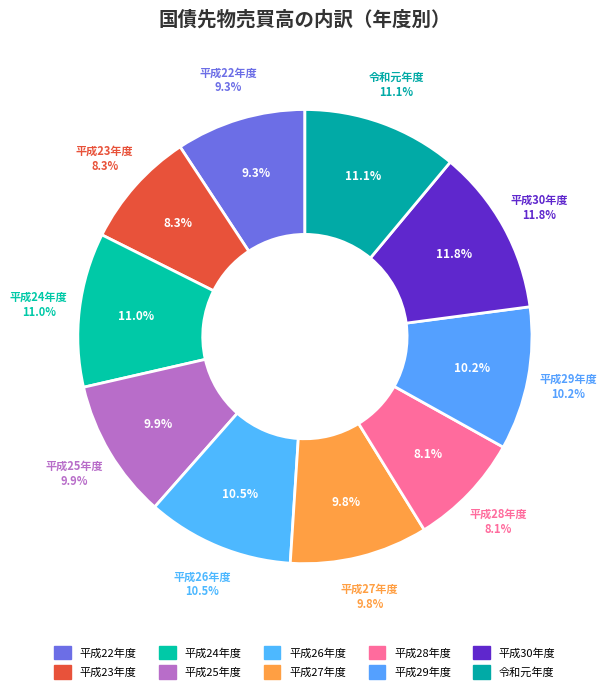

Does 平成25年度 represent more than half of the total?

No